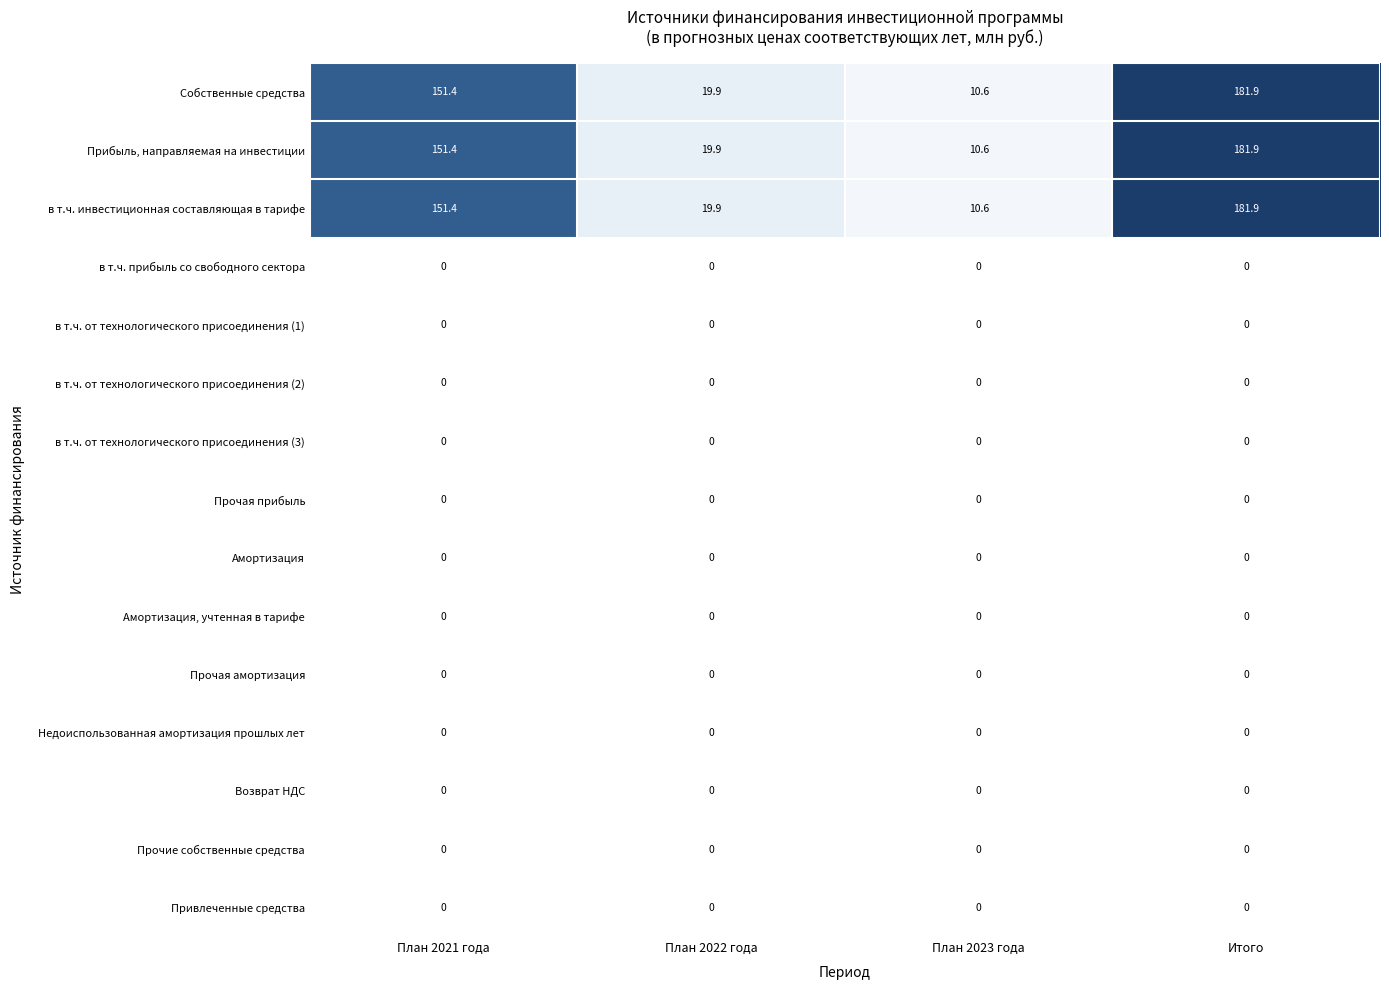

Rank the categories by Прибыль, направляемая на инвестиции value from highest to lowest.

Итого, План 2021 года, План 2022 года, План 2023 года